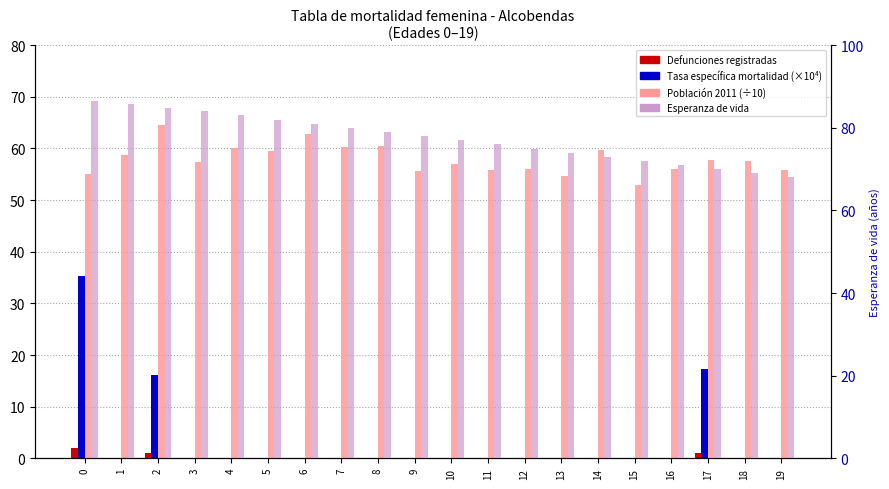

True or false: Población 2011 (÷10) has a value of 55.9 at 19.

True